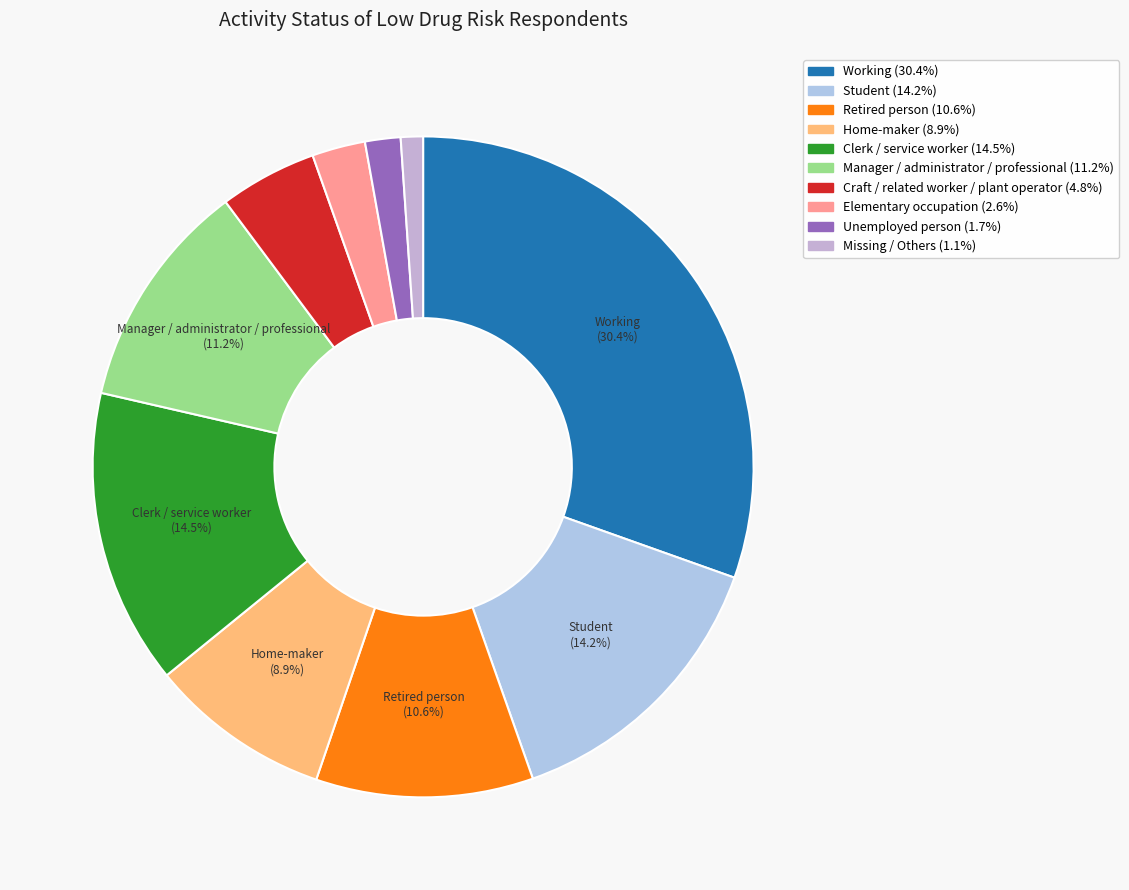

Which category has the biggest portion of the pie?

Working